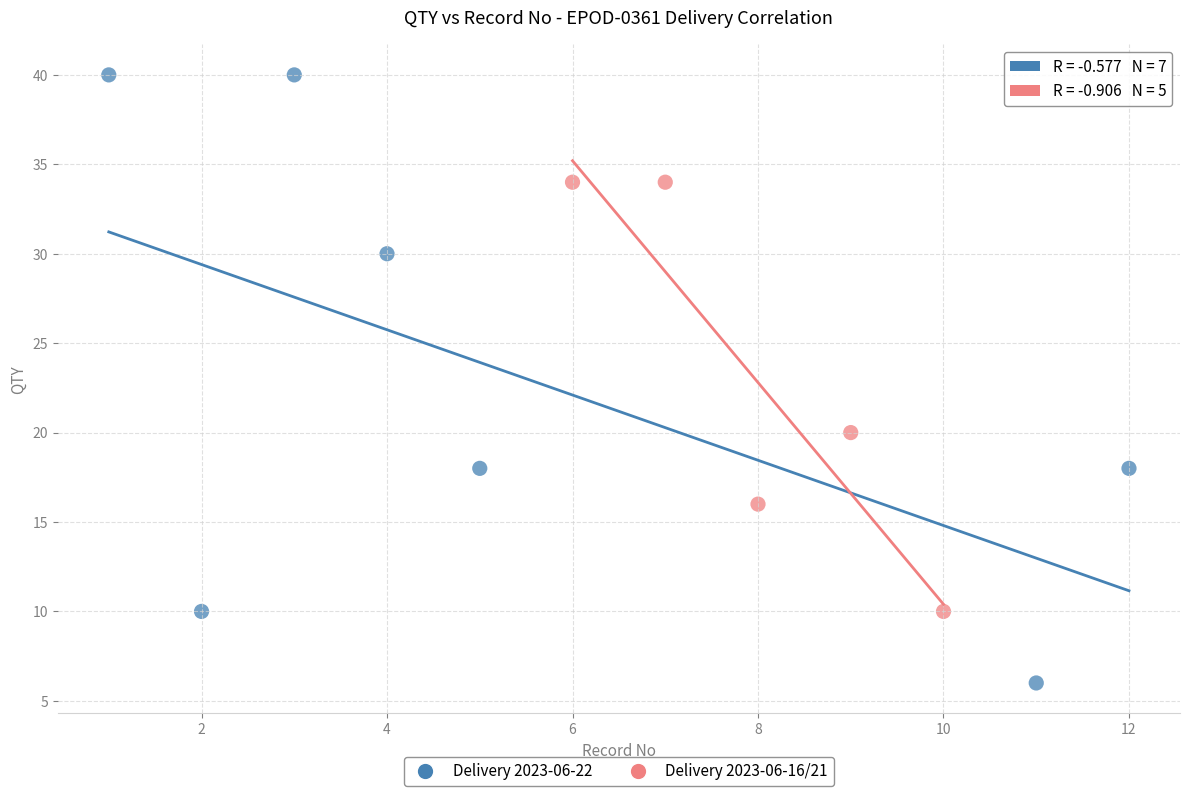

Which series contains the highest Y value?

Delivery 2023-06-22